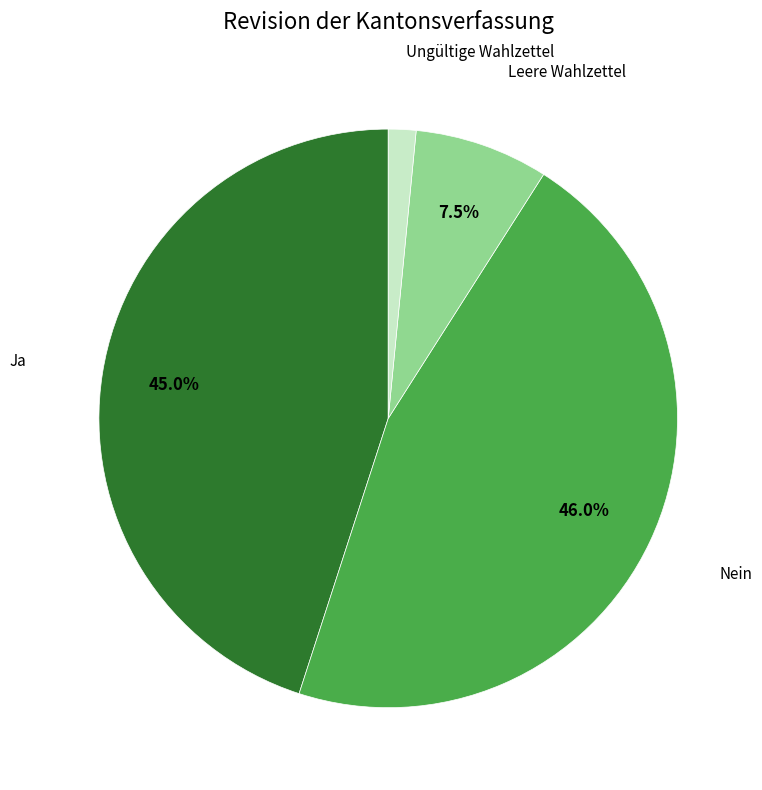

Does any single category account for the majority?

No